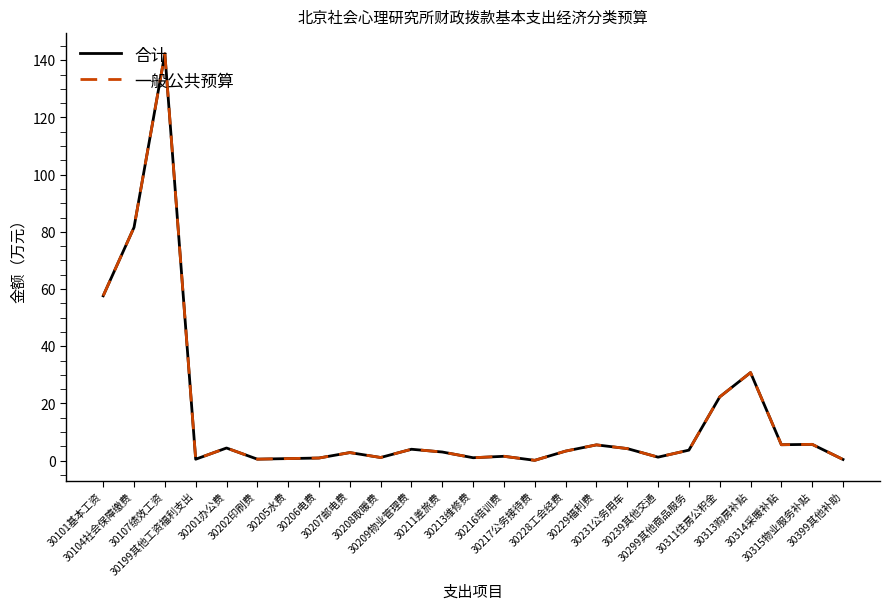

What value does the 合计 series have at 30315物业服务补贴?

5.7